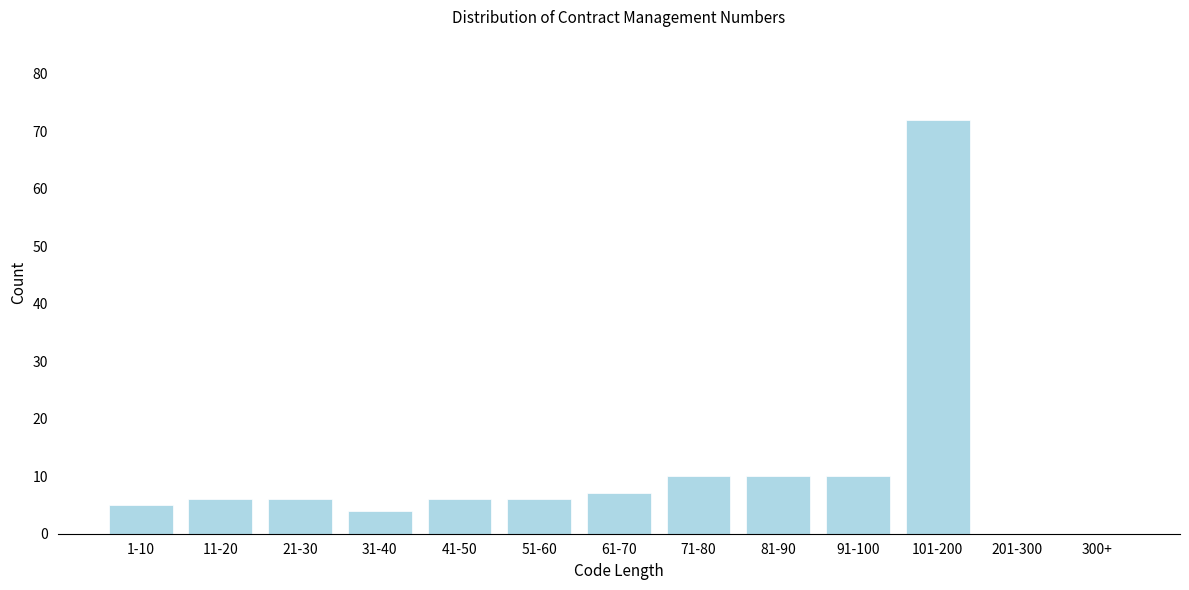

Reading left to right, transcribe all the data shown in this chart.

1-10=5	11-20=6	21-30=6	31-40=4	41-50=6	51-60=6	61-70=7	71-80=10	81-90=10	91-100=10	101-200=72	201-300=0	300+=0